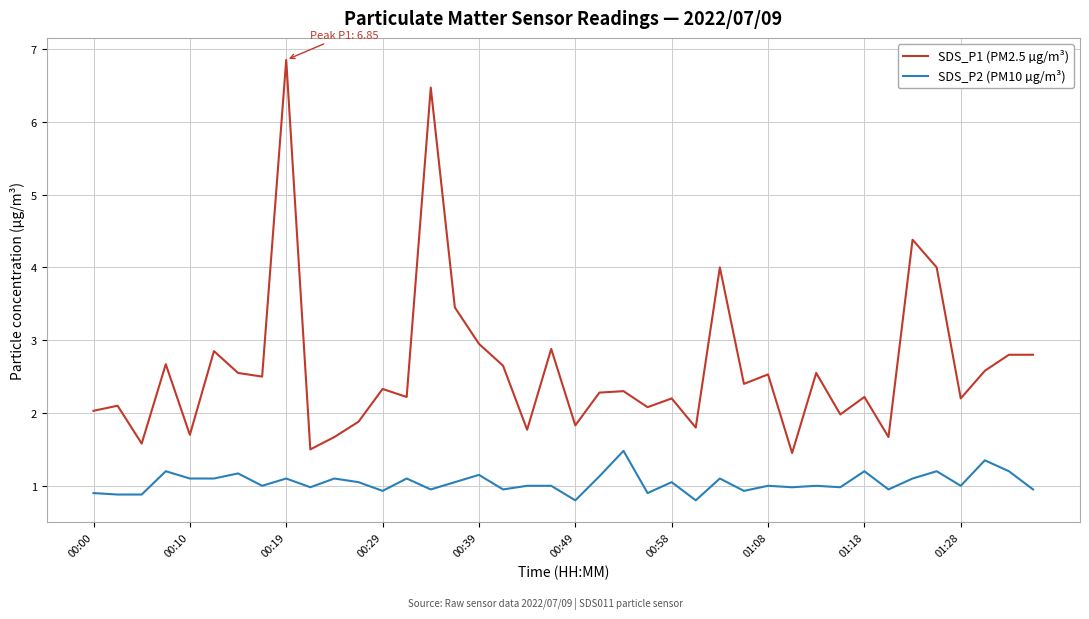

How many series are shown in this chart?

2